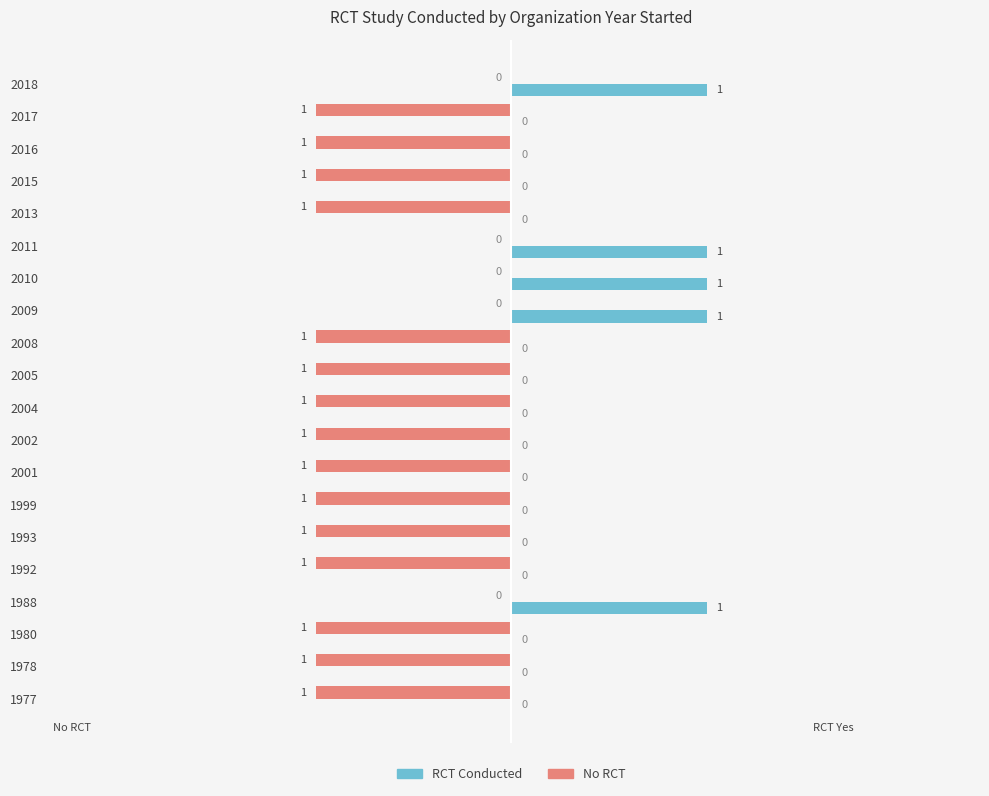

How many RCT Conducted values are between 0 and 1?

20